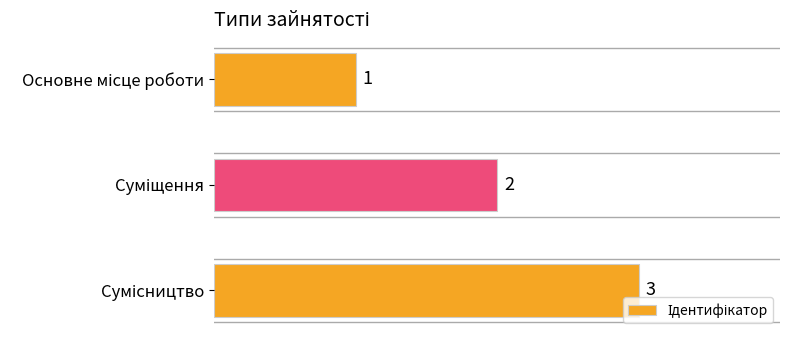

How many values are below 2?

1